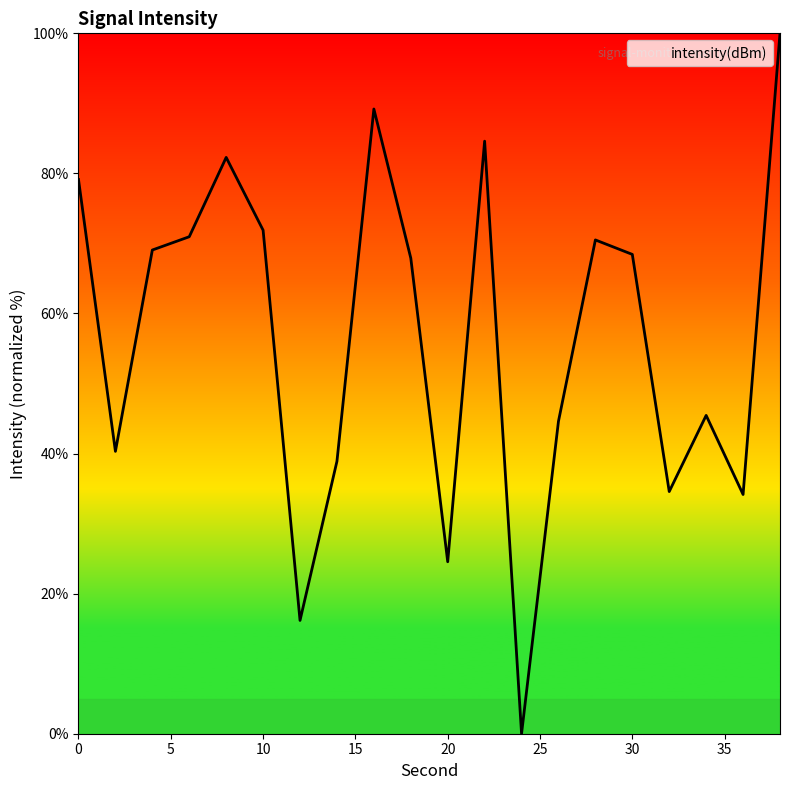

What is the difference between the maximum and minimum values?

100.0